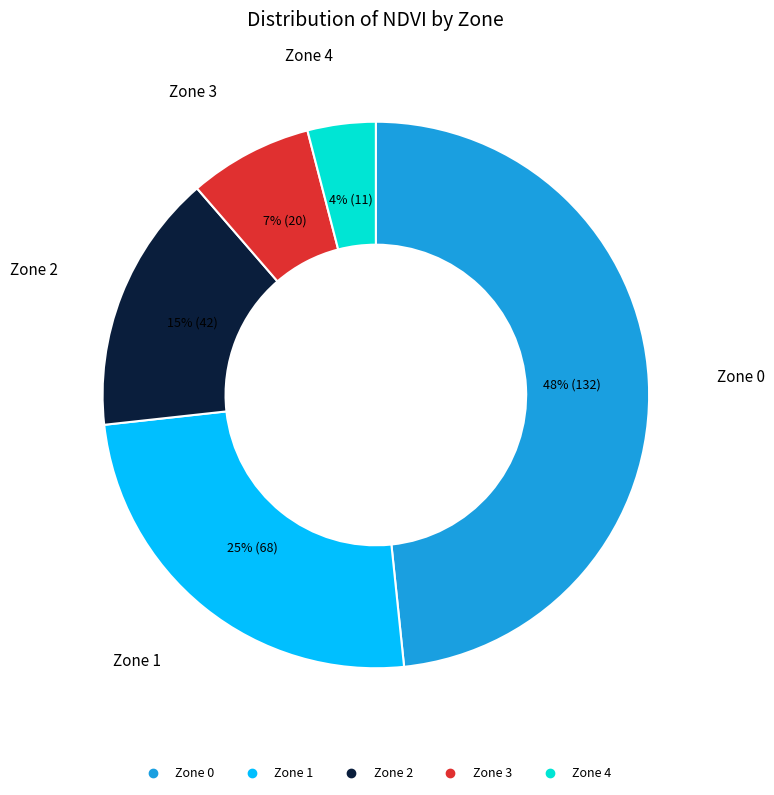

Is there a majority slice in this chart?

No